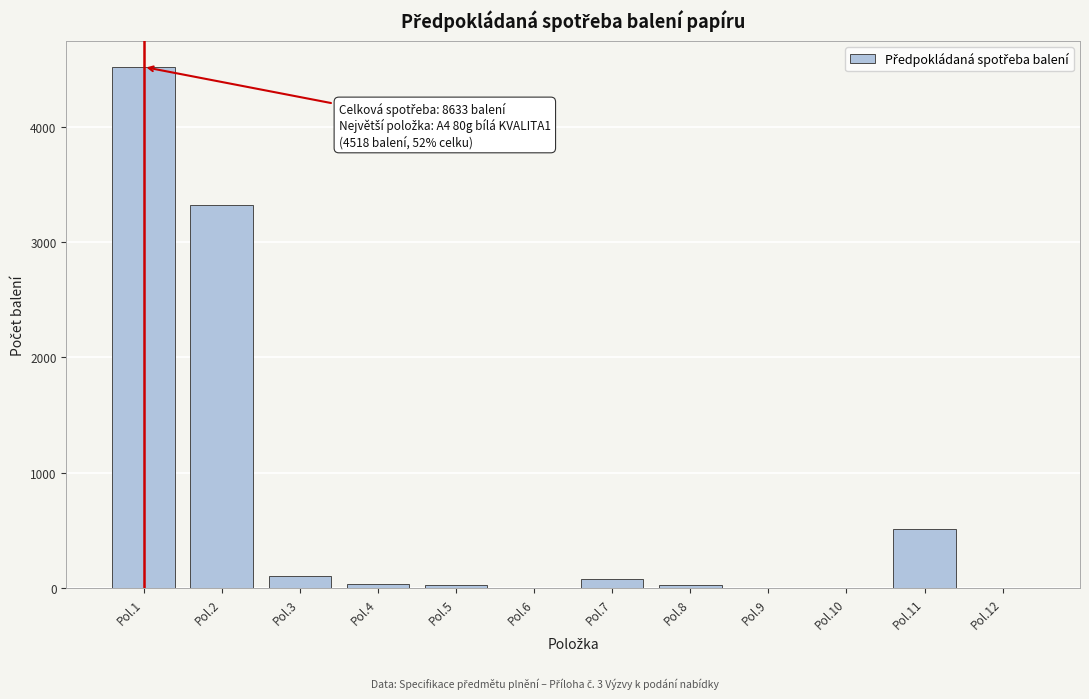

At which label is the value closest to 2259?

Pol.2